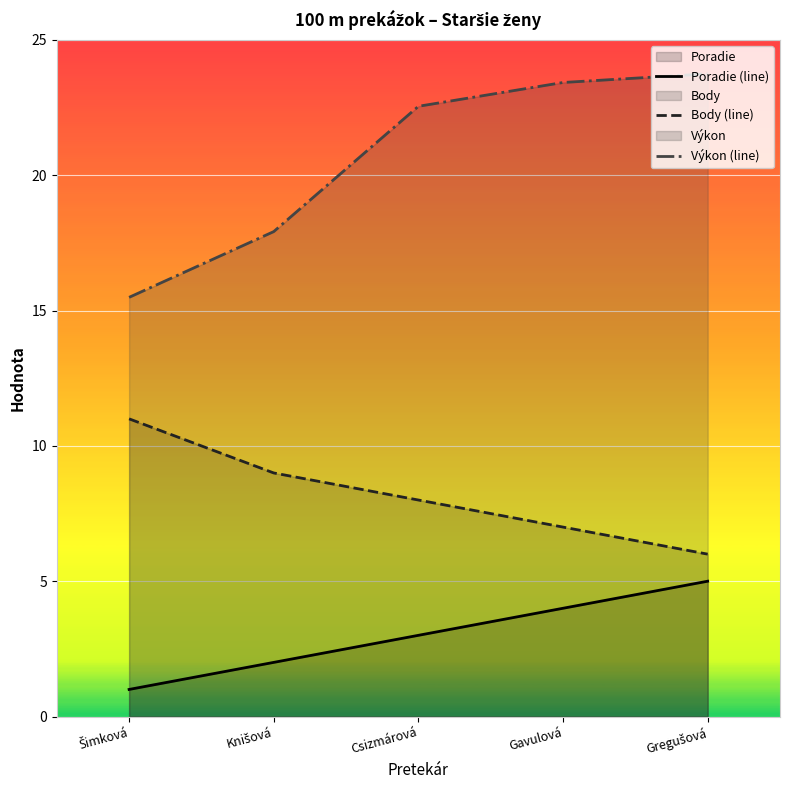

Reading left to right, list all the values displayed in this chart.

Poradie (line): 1.0	2.0	3.0	4.0	5.0
Body (line): 11.0	9.0	8.0	7.0	6.0
Výkon (line): 15.5	17.9	22.6	23.4	23.8